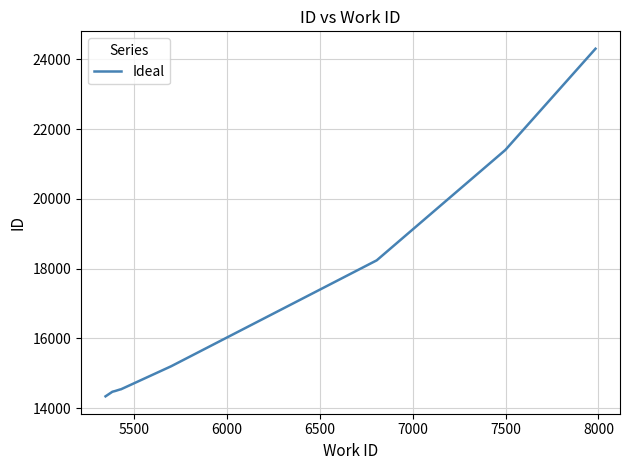

What is the smallest value displayed?

14339